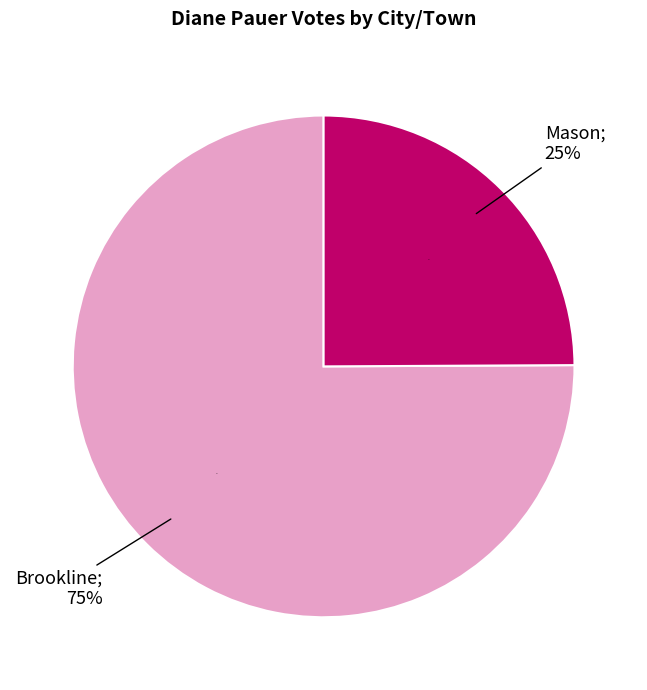

To the nearest percent, what is the difference between the largest and smallest slice percentages?

50%